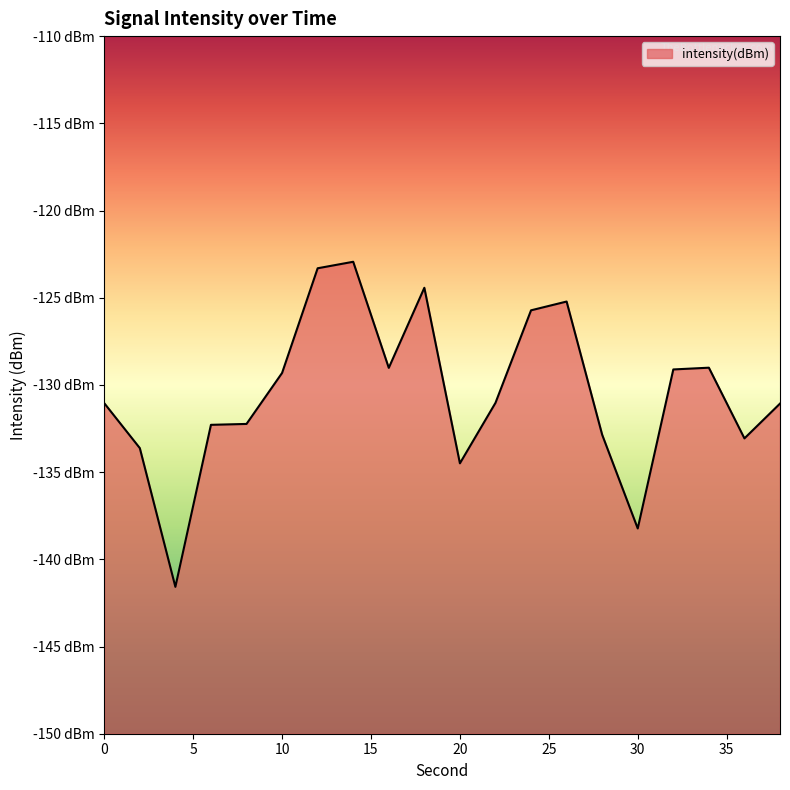

Reading left to right, list all the values displayed in this chart.

-131.0	-133.6	-141.6	-132.3	-132.2	-129.3	-123.3	-122.9	-129.0	-124.4	-134.5	-131.0	-125.7	-125.2	-132.9	-138.2	-129.1	-129.0	-133.1	-131.1